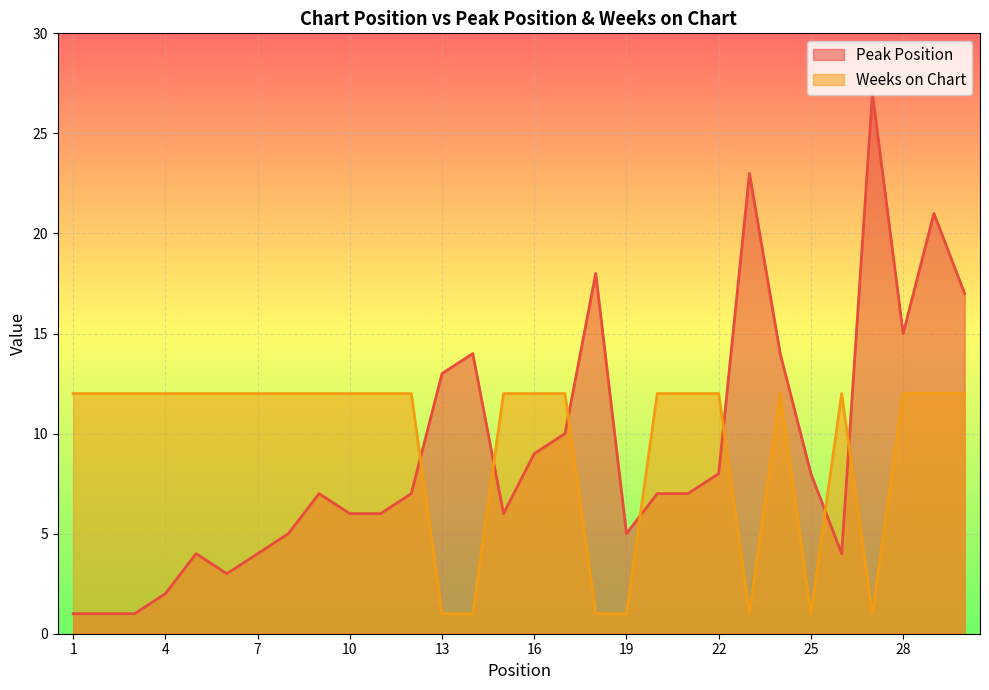

At which category does Weeks on Chart reach its first local valley?

23